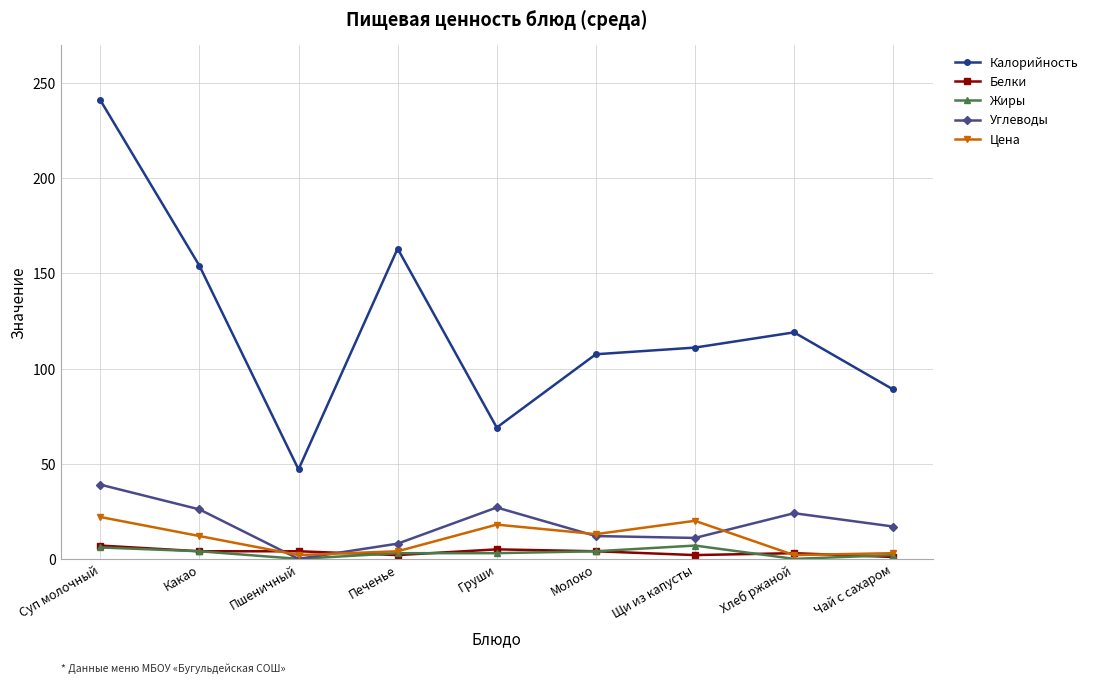

At which category does Углеводы reach its first local valley?

Пшеничный